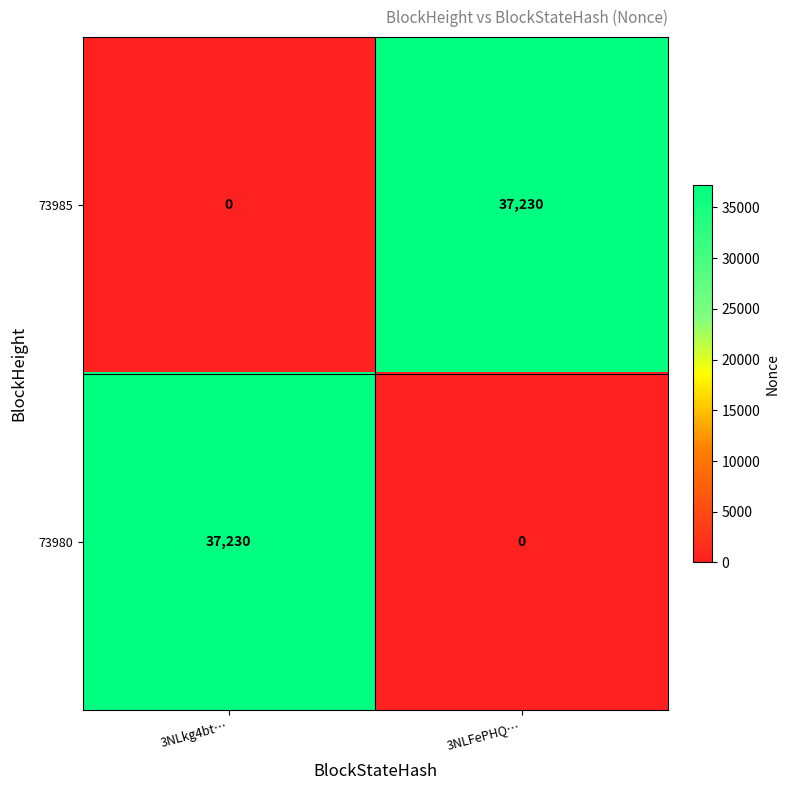

What is the difference between the 73985 values at 3NLFePHQ… and 3NLkg4bt…?

37230